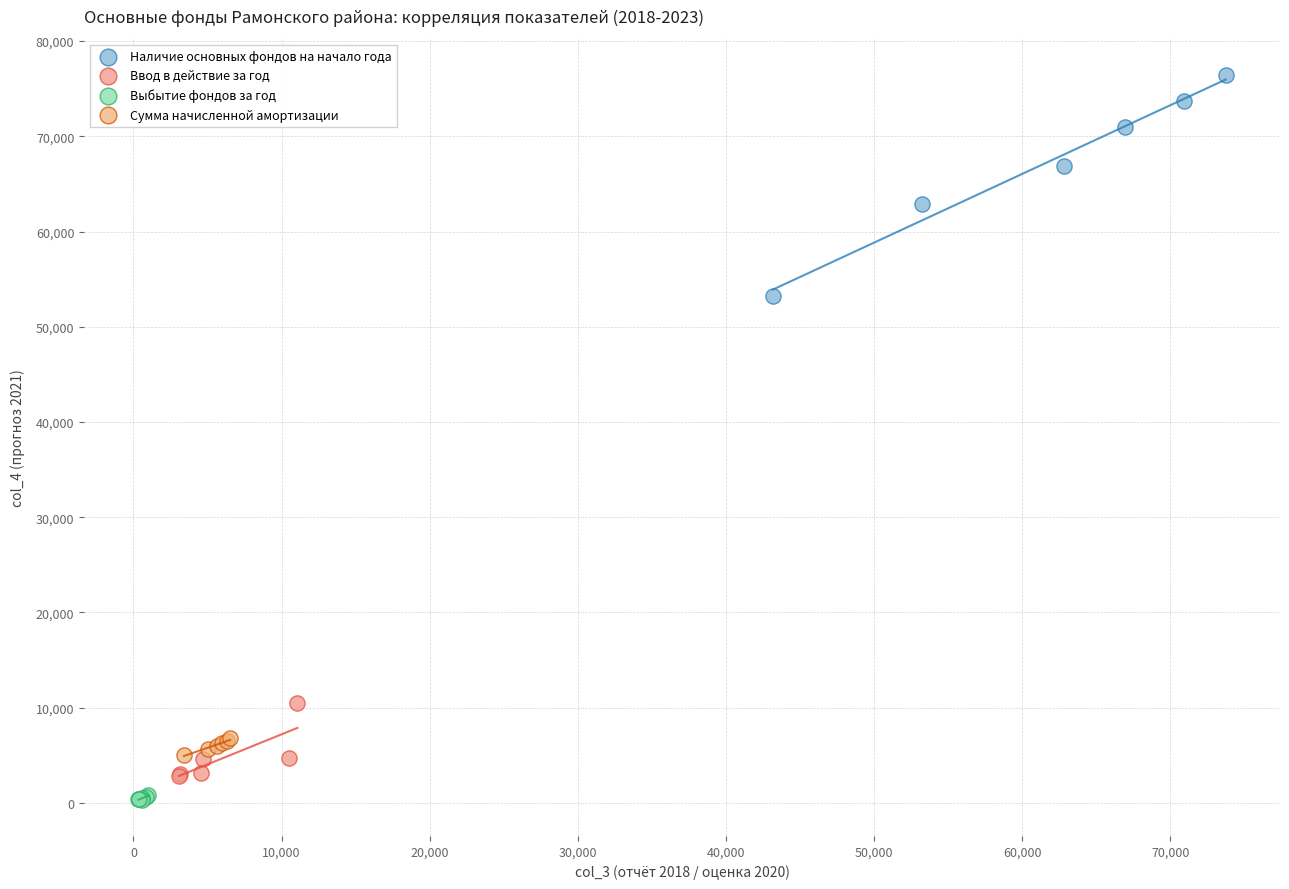

Which series has the largest Y range (max minus min)?

Наличие основных фондов на начало года